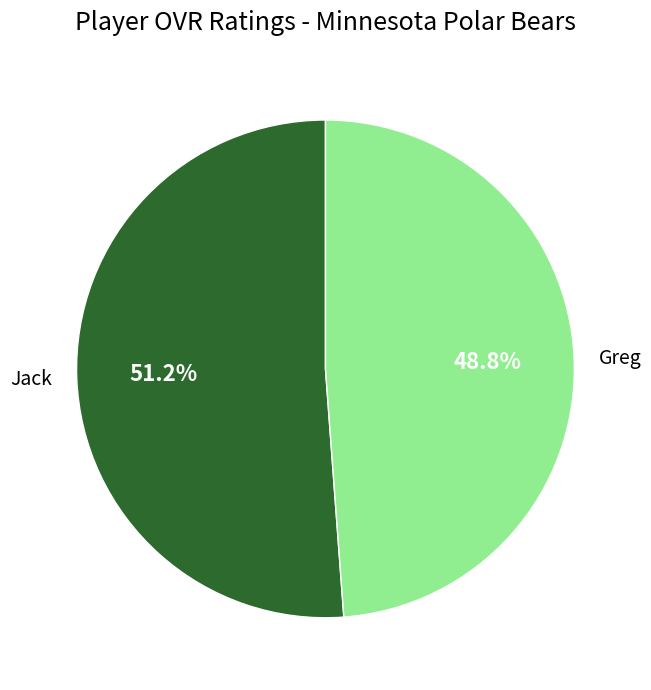

What is the largest slice in the pie chart?

Jack